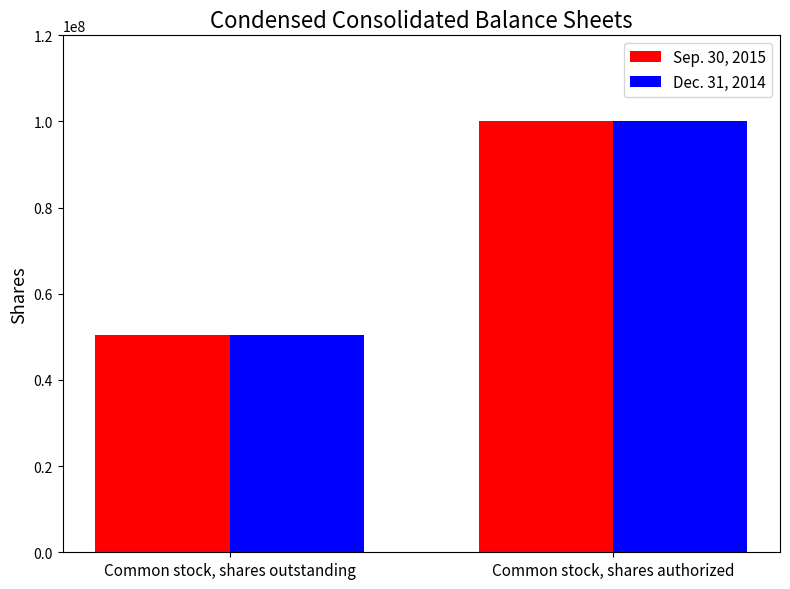

Which category has the highest value across all series?

Common stock, shares authorized